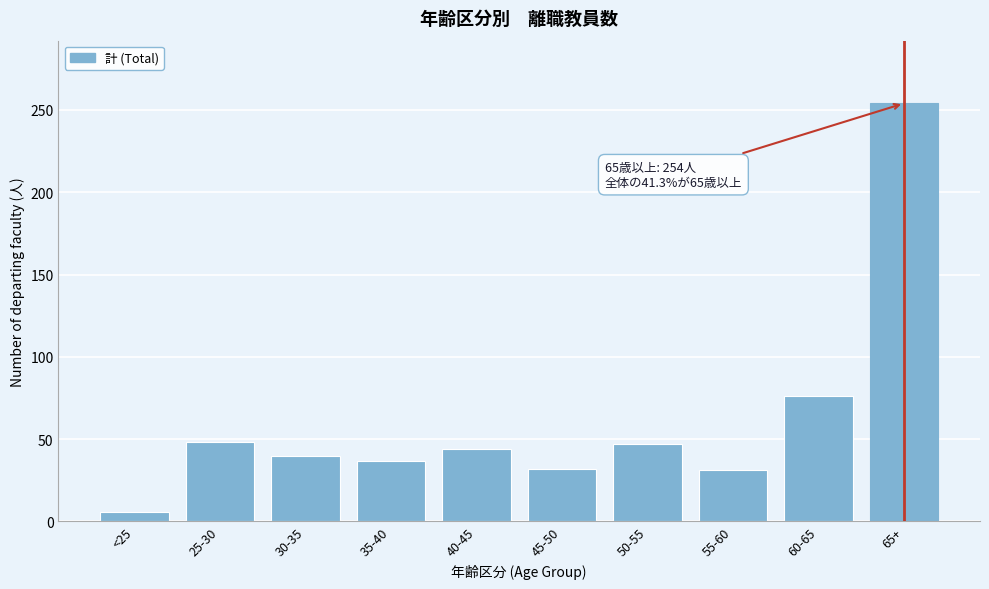

What is the difference between the maximum and minimum values?

248